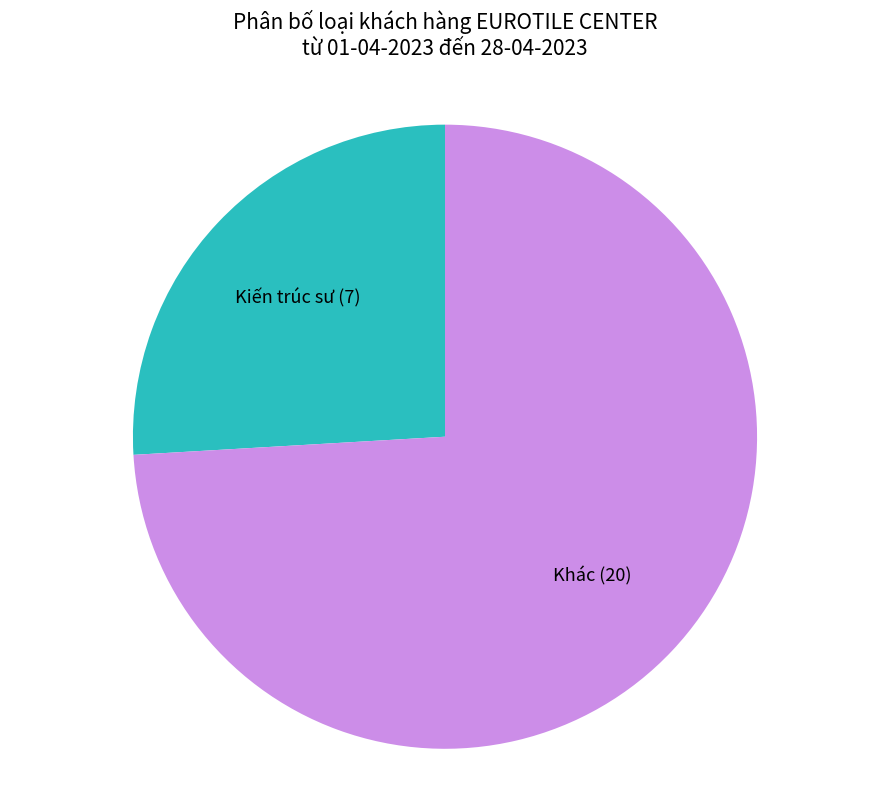

Is it true that Khác is 74% of the pie?

True